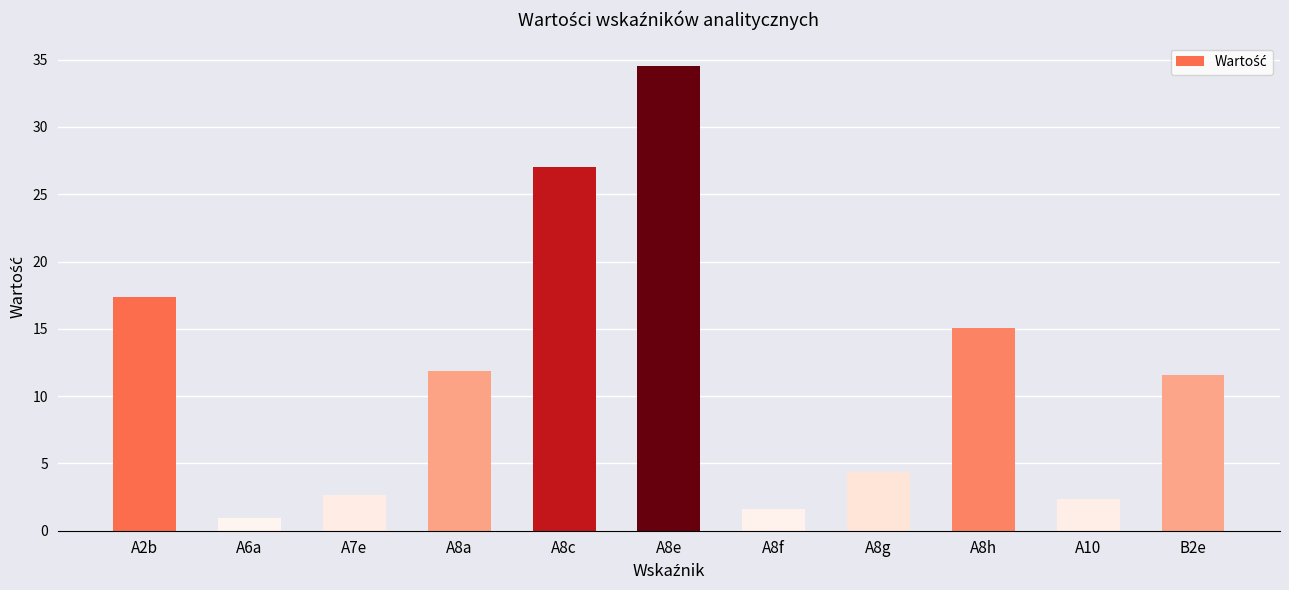

What position from the right is A8h?

3